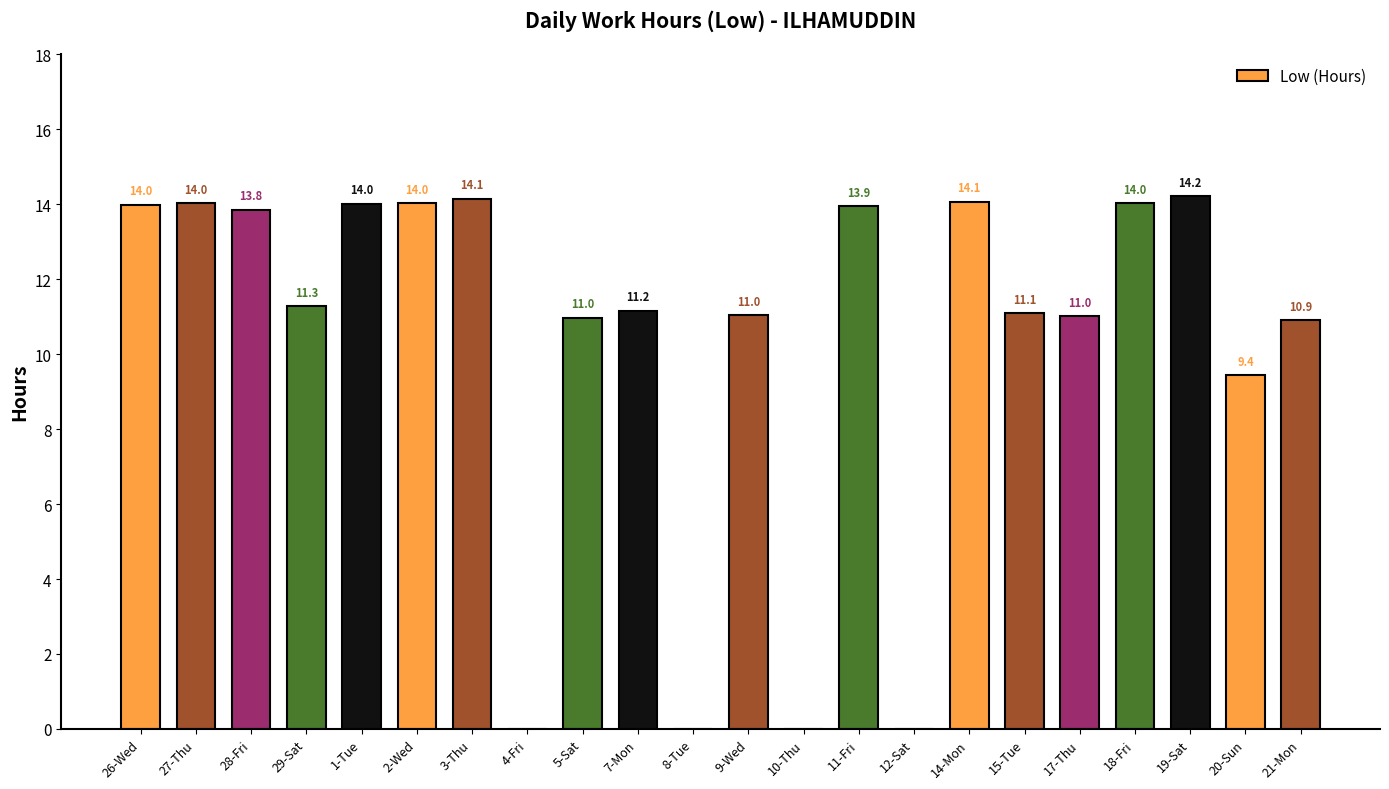

The value at 27-Thu is 14.0. True or false?

True